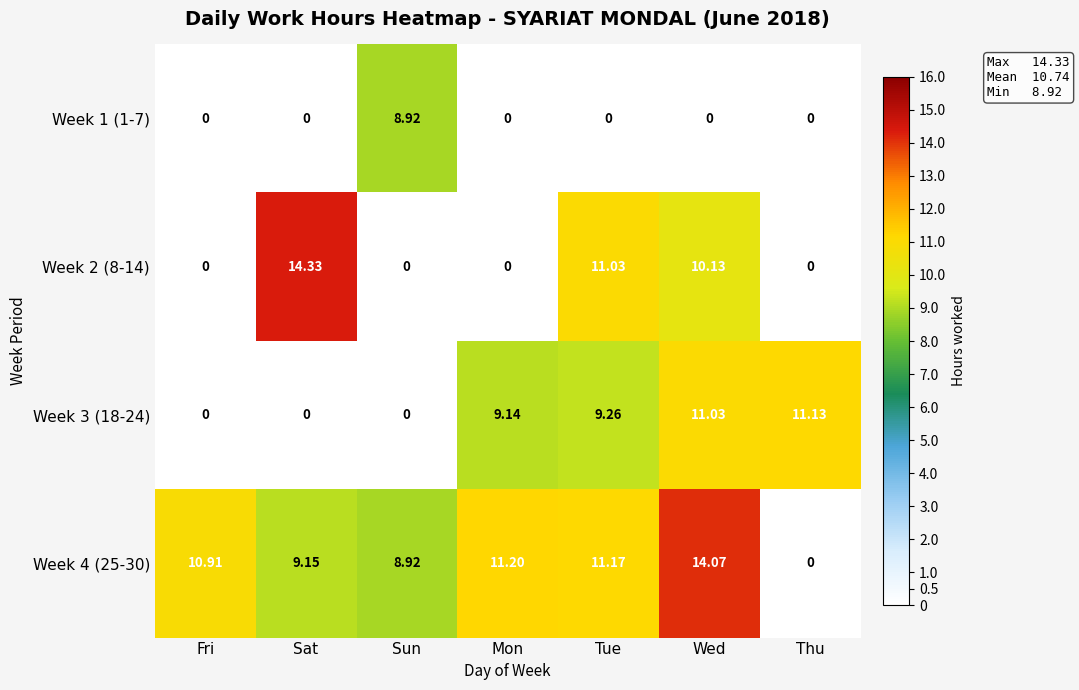

Which category has the highest value in the Week 4 (25-30) series?

Wed